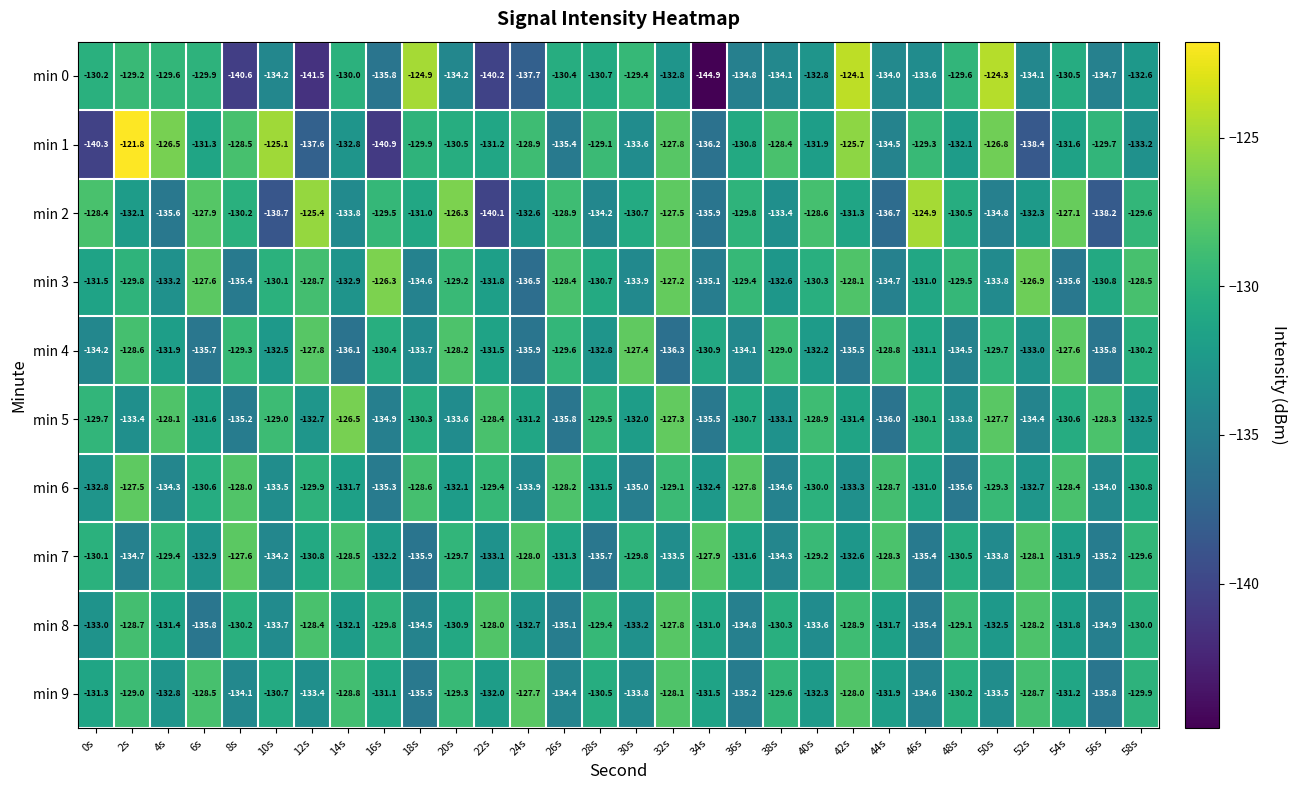

At which category is the sum across all series the highest?

2s